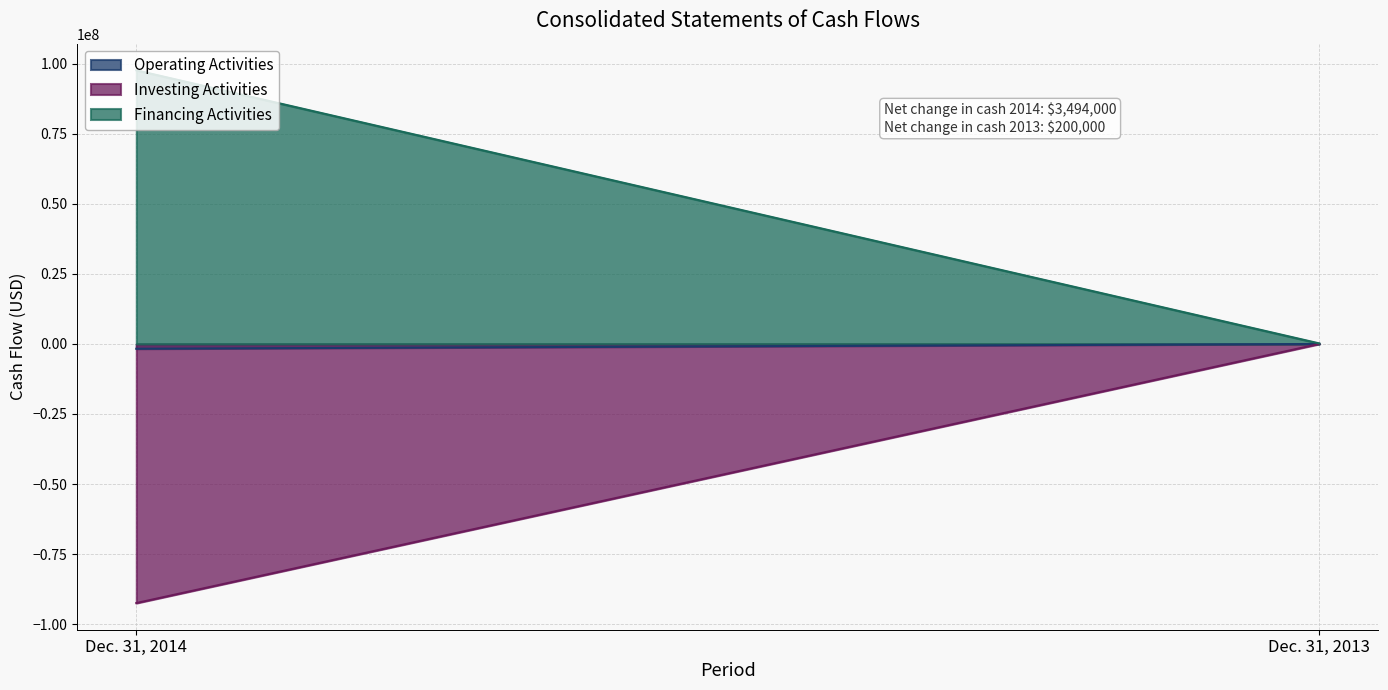

What are all the series names shown in the legend?

Operating Activities, Investing Activities, Financing Activities